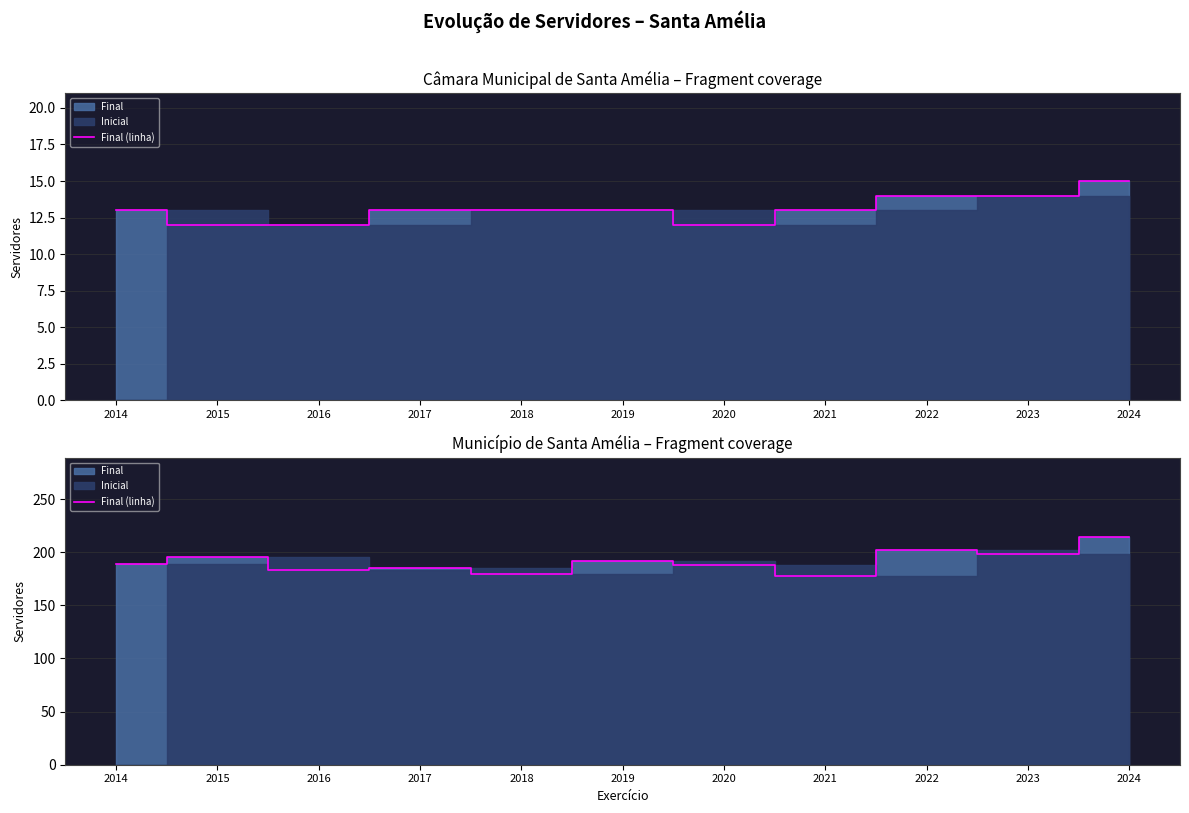

Reading left to right, extract all data points from this chart.

189	195	183	185	179	192	188	178	202	198	214